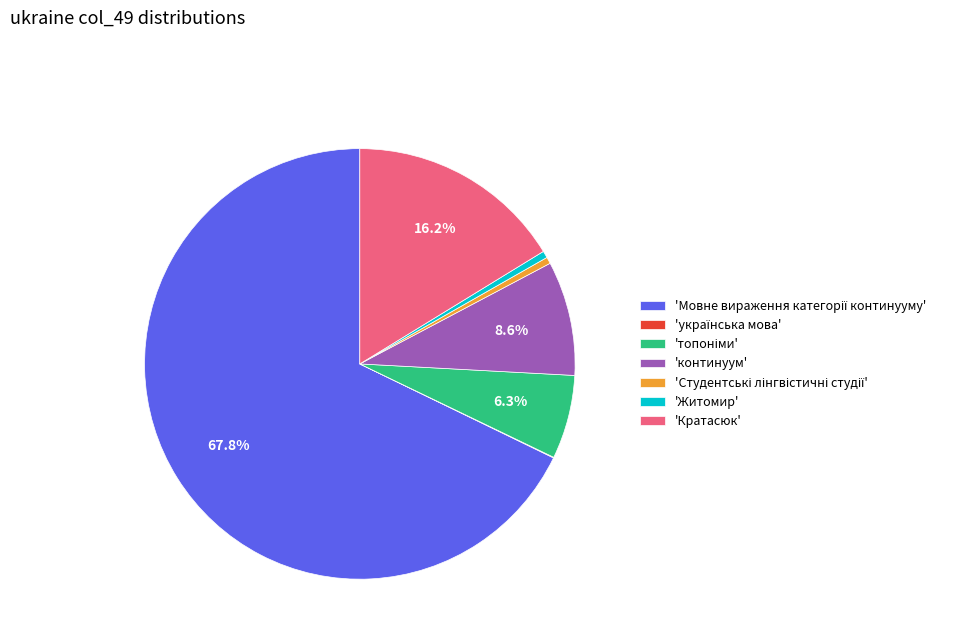

Is there a majority slice in this chart?

Yes